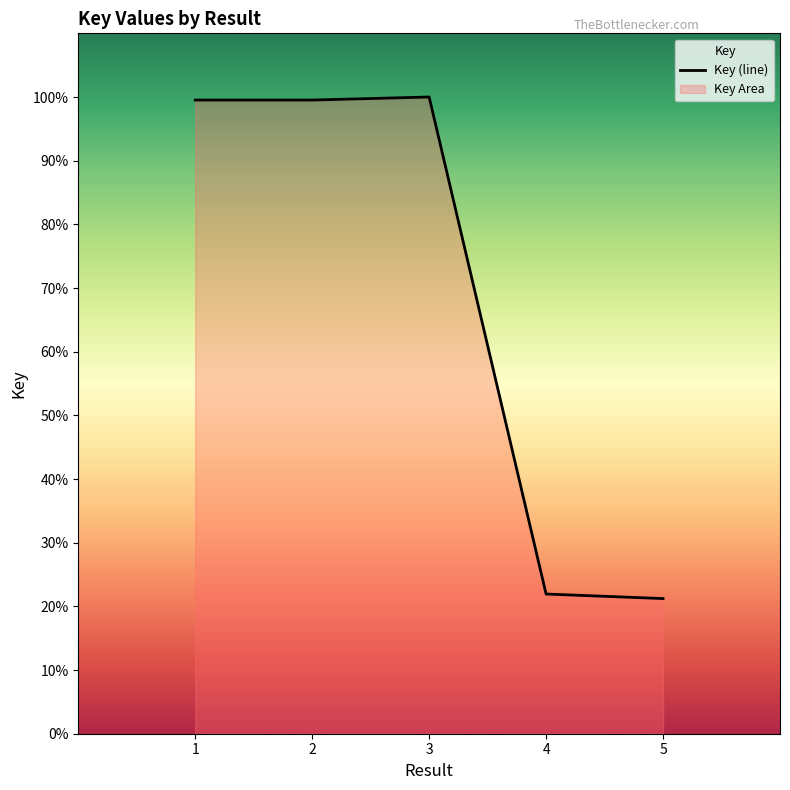

Does the chart display data point markers on the line(s)?

No